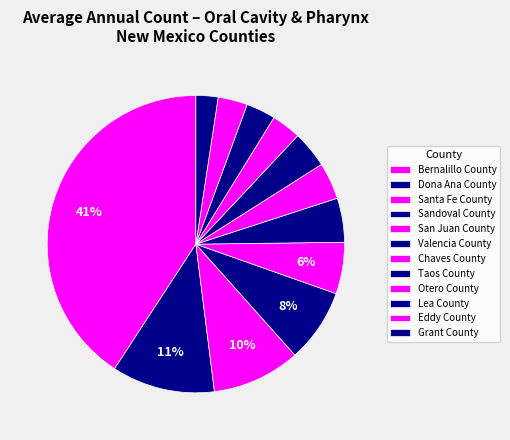

Does any single category account for the majority?

No